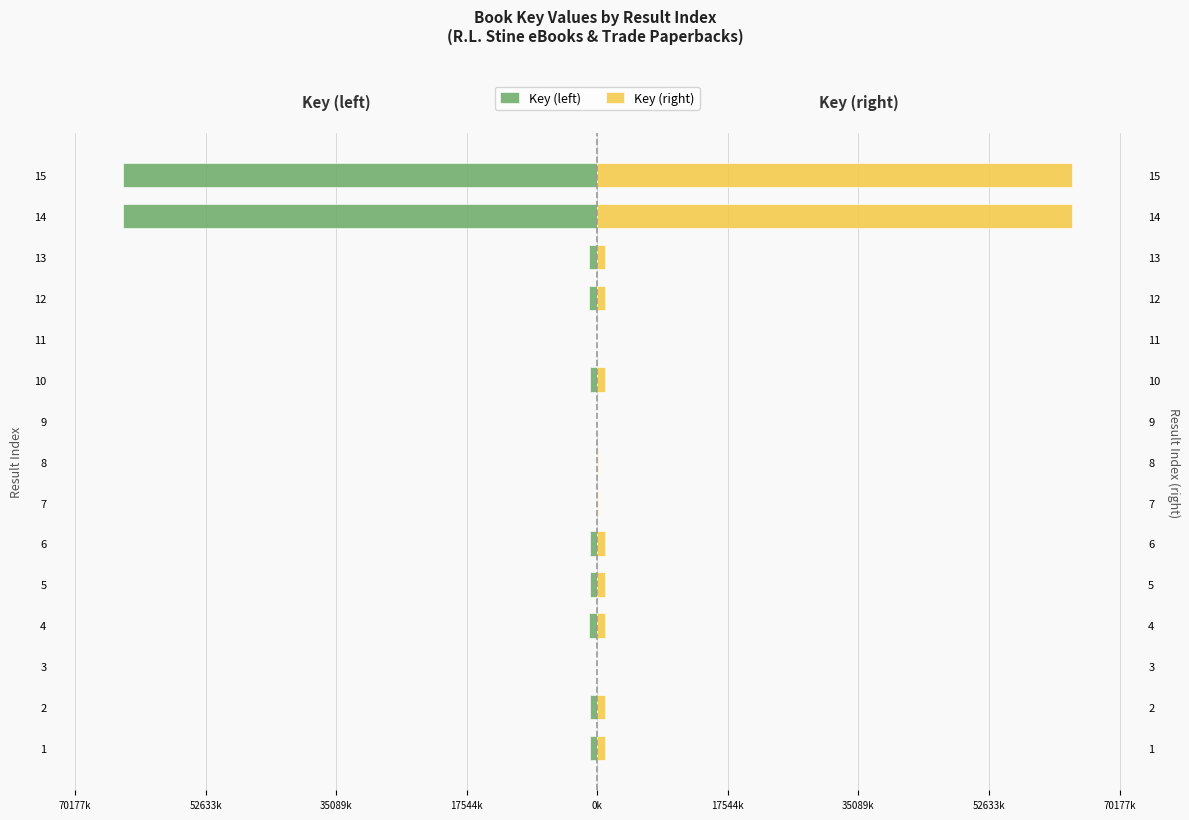

Which series has the largest total across all categories?

Key (right)